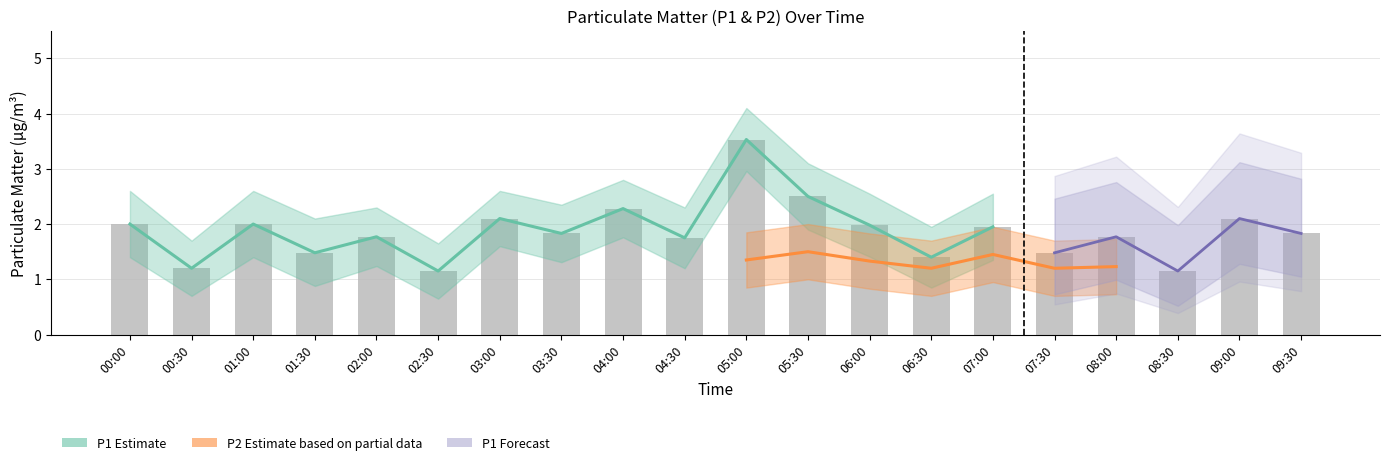

Is it true that the value at 00:30 is 0.4?

False